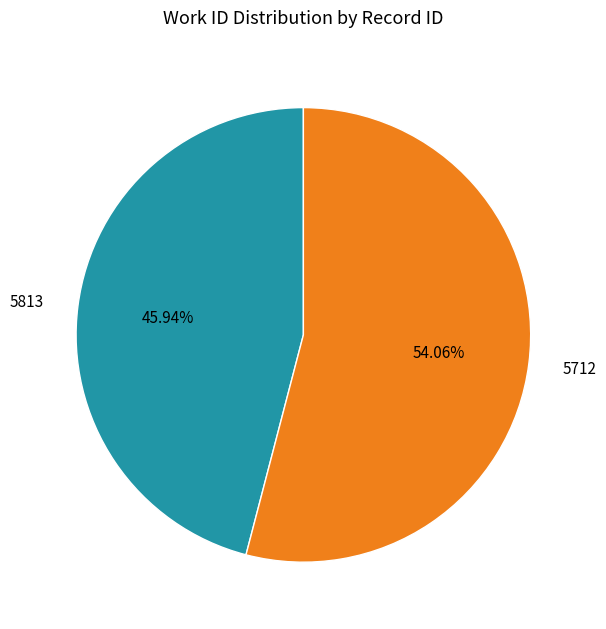

Between 5813 and 5712, which is larger?

5712